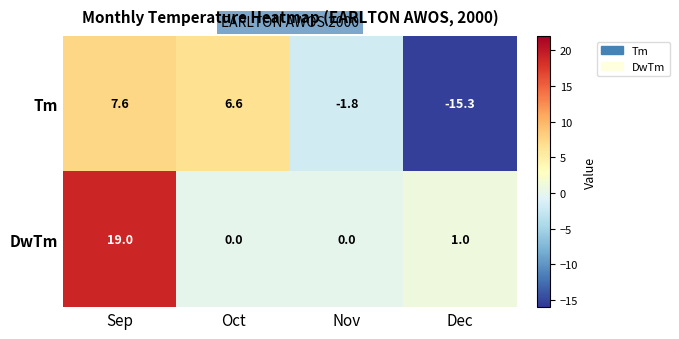

Reading right to left, extract all data points from this chart.

Tm: -15.3	-1.8	6.6	7.6
DwTm: 1.0	0.0	0.0	19.0